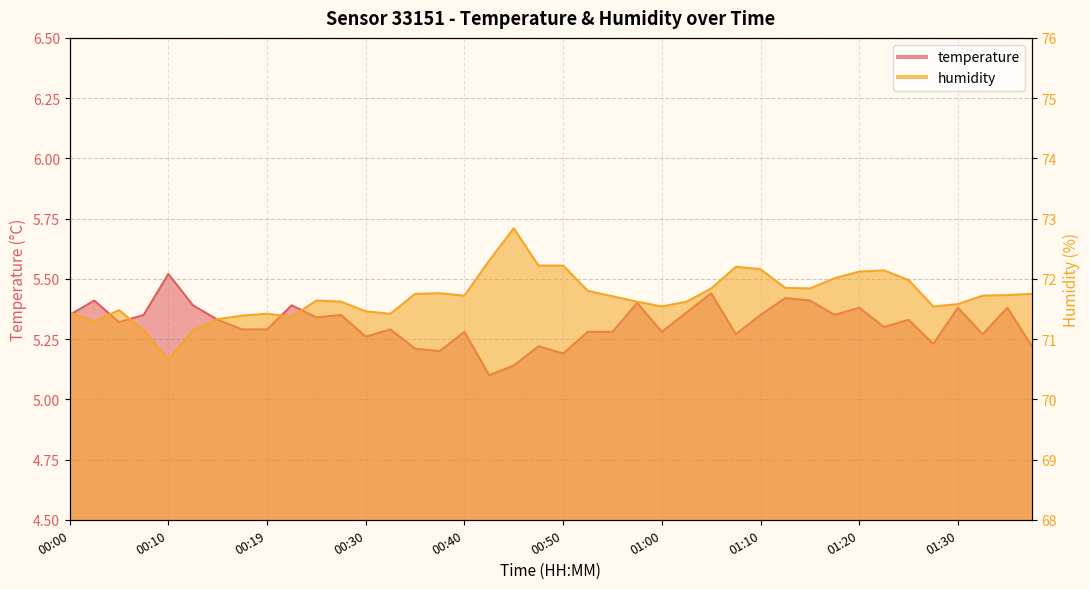

What position from the right is 00:00?

40